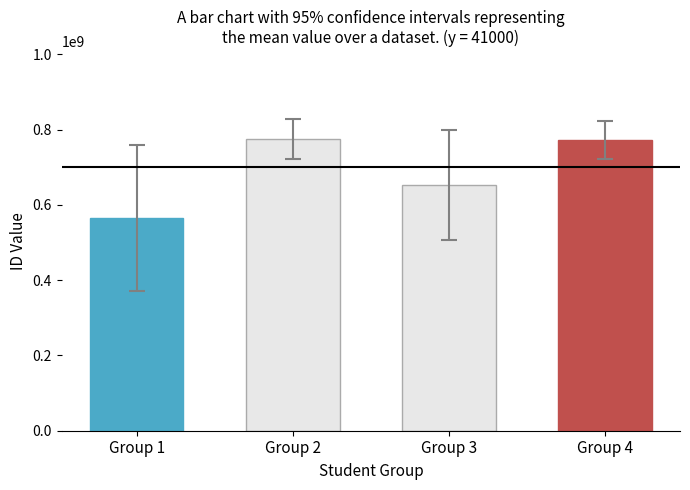

What is the value of the 3rd bar from the left?

653596153.0